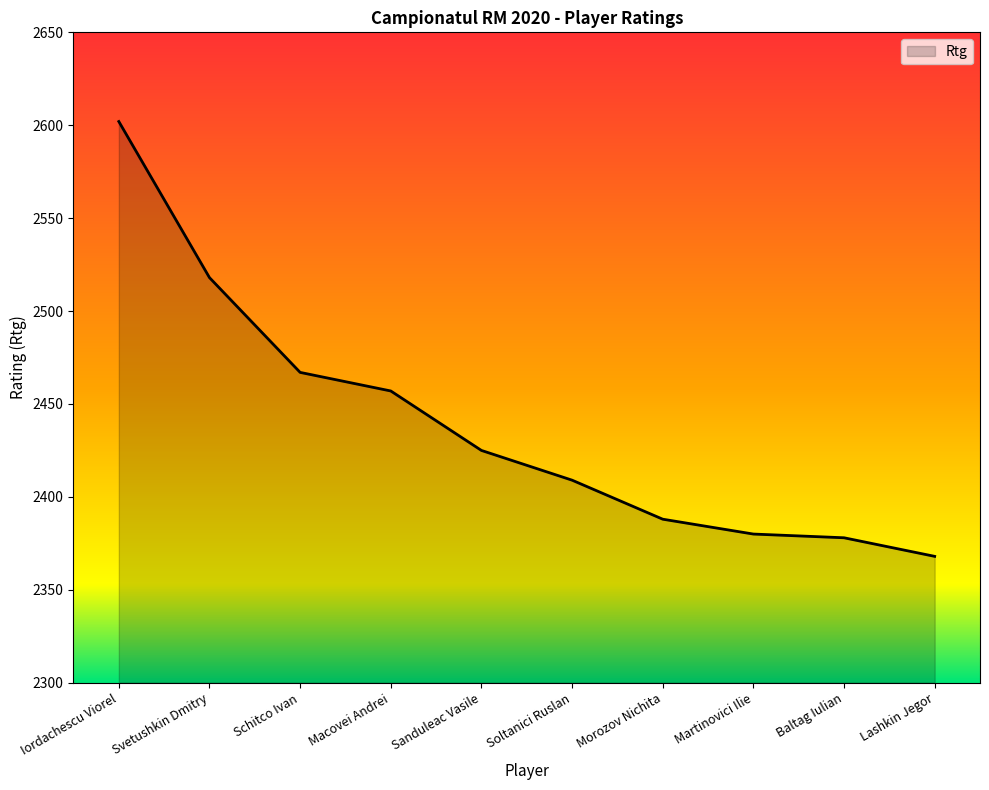

What is the change in value from Schitco Ivan to Lashkin Jegor?

-99